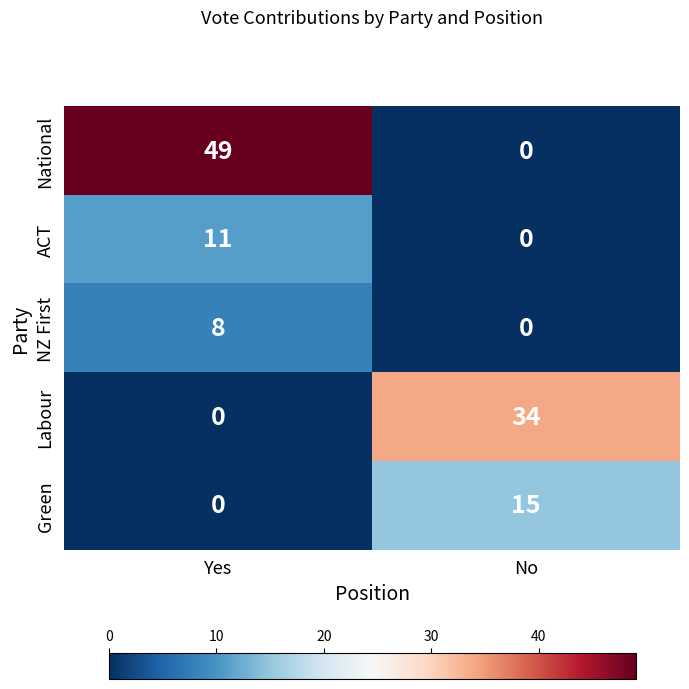

What is the sum of all ACT values?

11